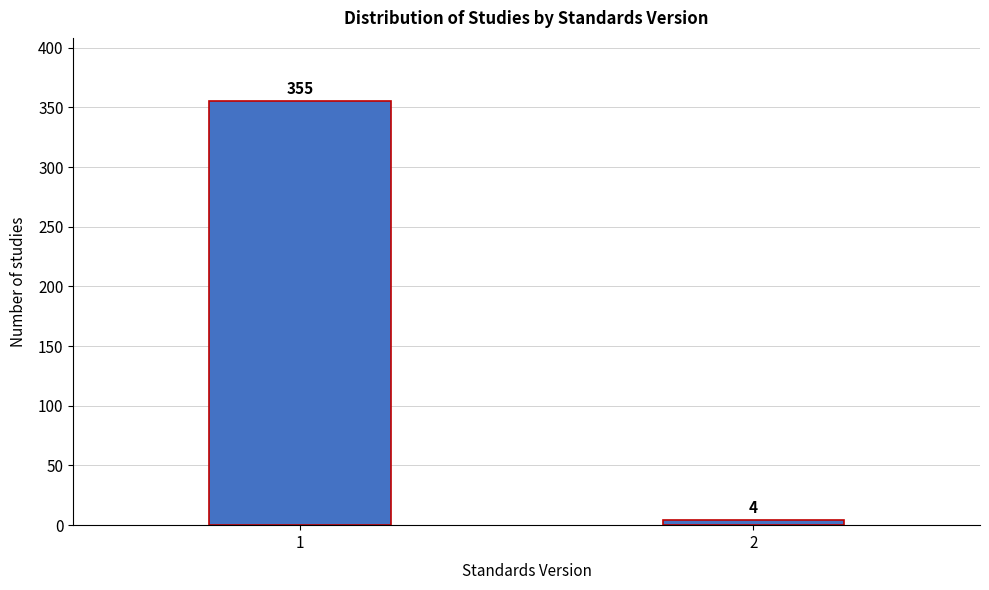

Reading left to right, transcribe all the data shown in this chart.

1=355	2=4